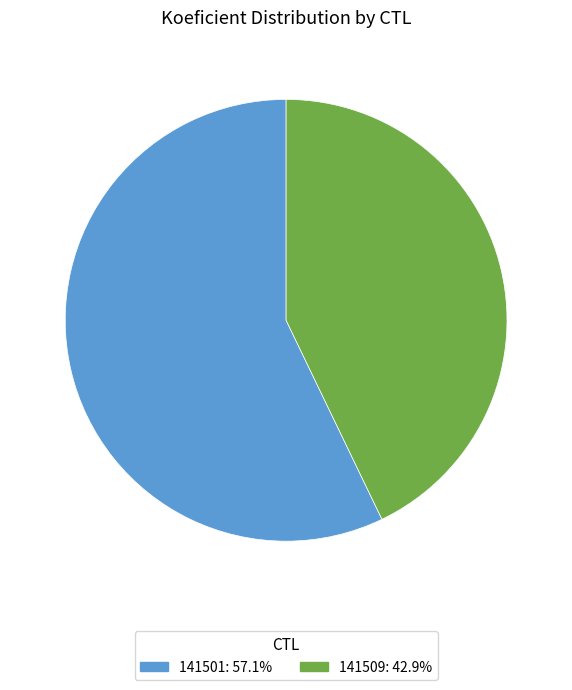

Which has a higher value, 141509 or 141501?

141501